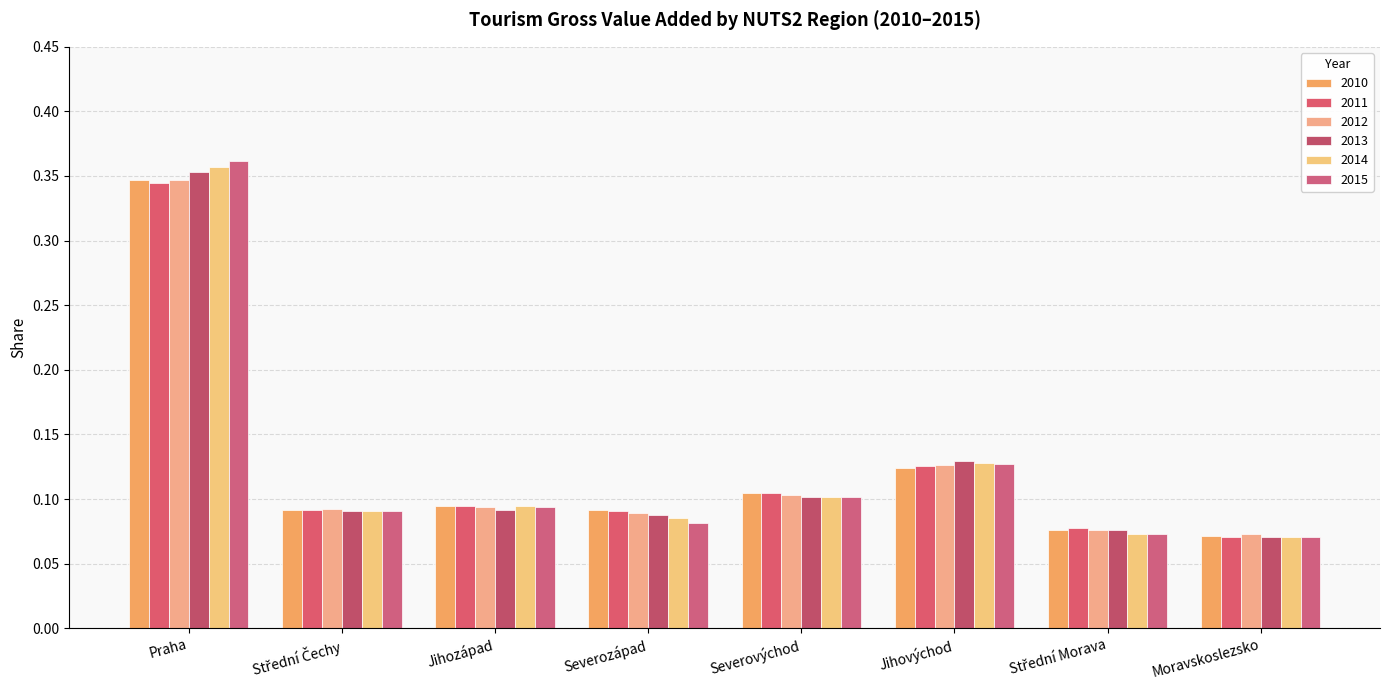

How many groups of bars are there?

8